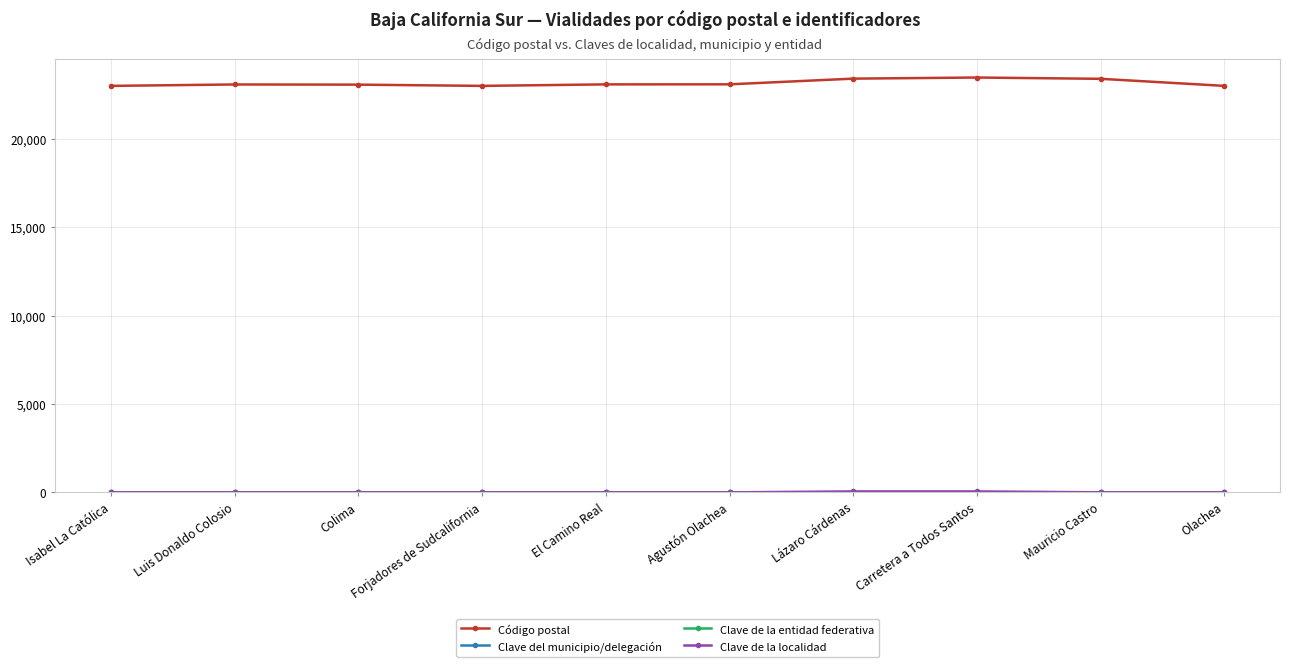

At how many categories does at least one series exceed 15330?

10